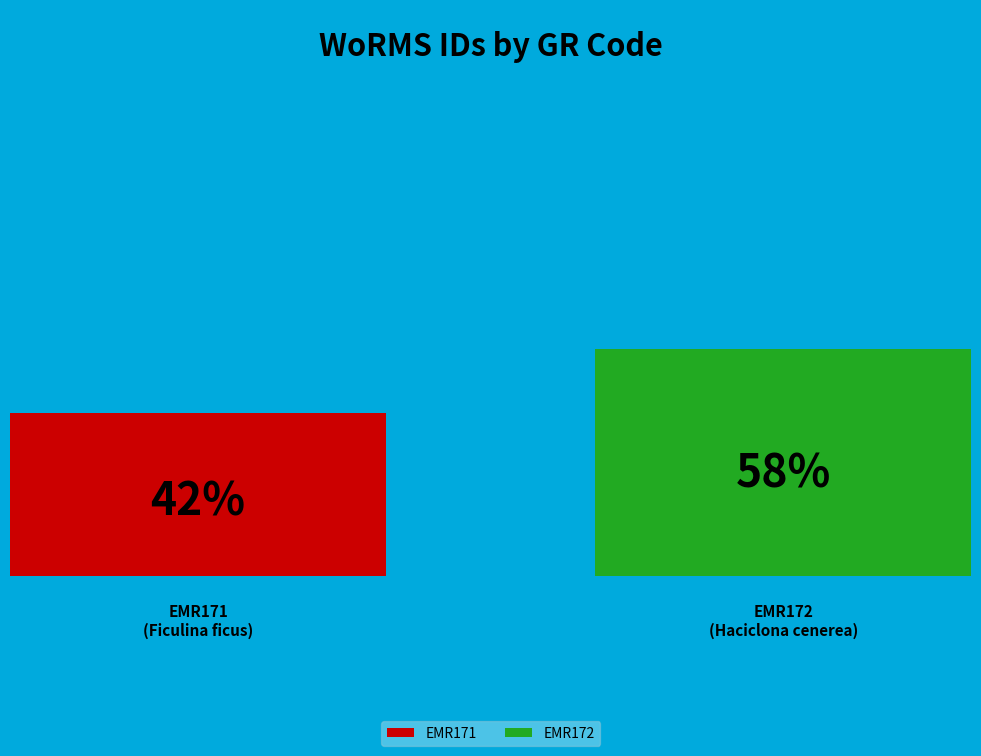

Does any single category account for the majority?

Yes